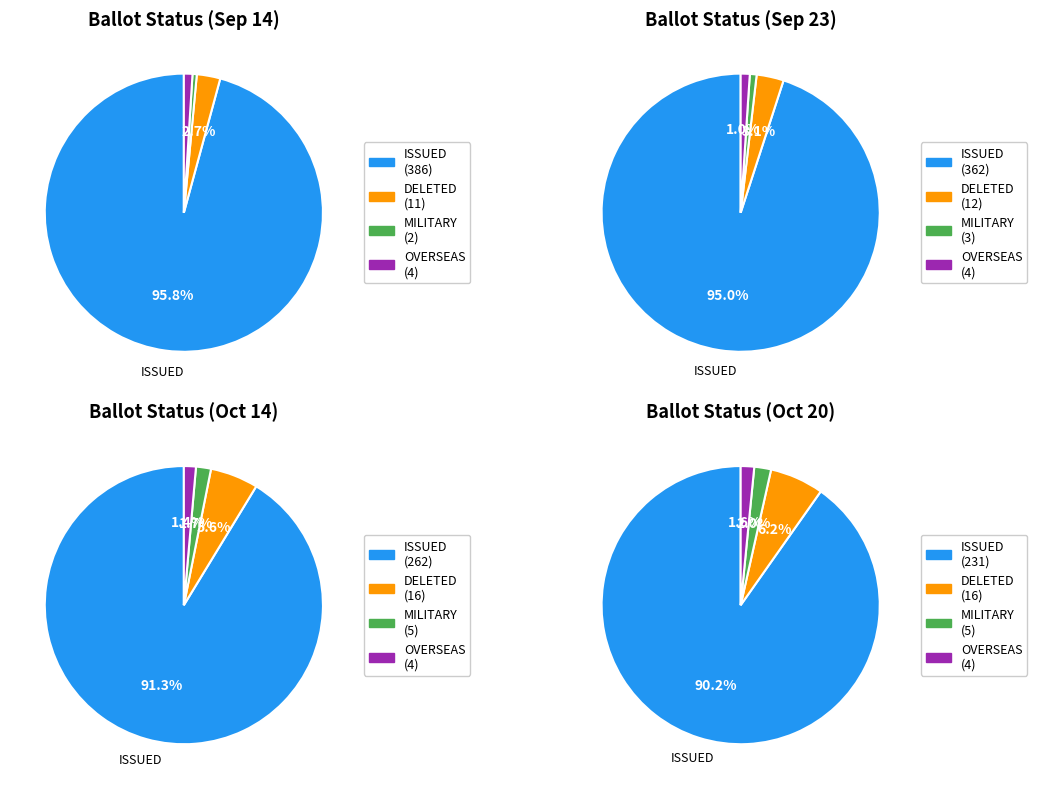

Count the number of slices in the pie.

4